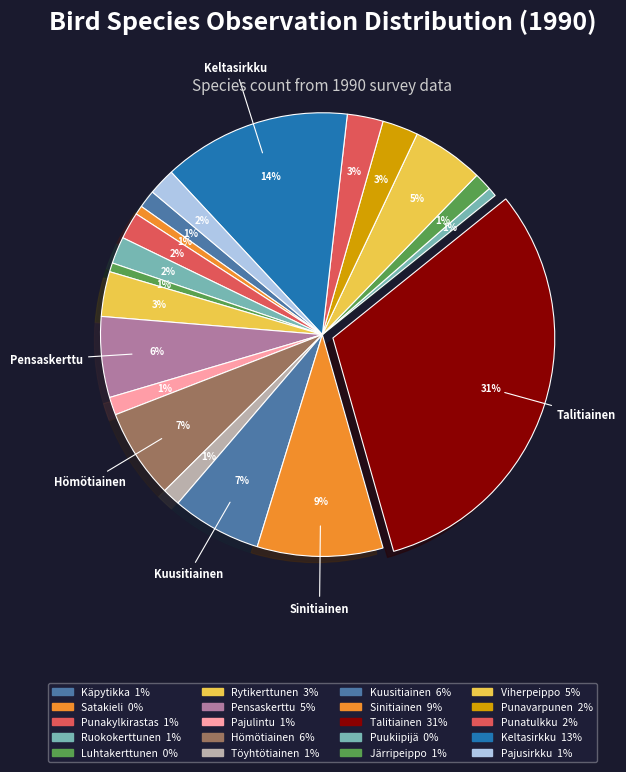

How many segments does this pie chart have?

20